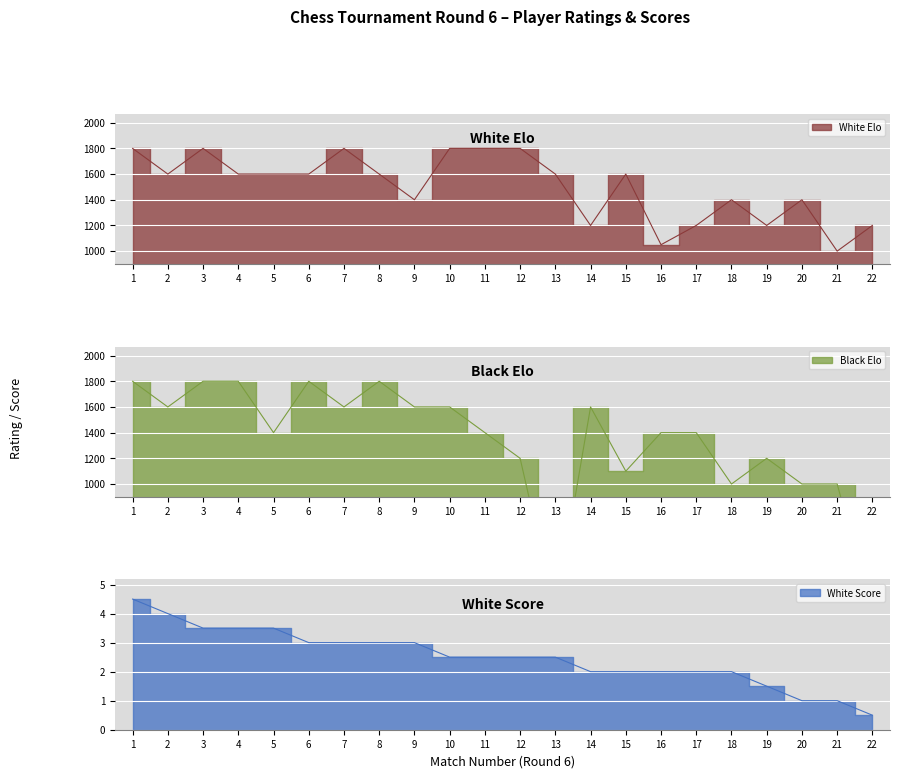

True or false: White Elo and White Score intersect in this chart.

False